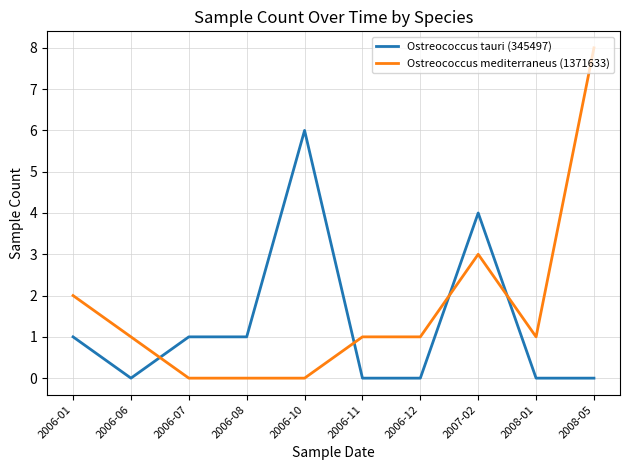

Reading right to left, what are all the values shown in this chart?

Ostreococcus tauri (345497): 0	0	4	0	0	6	1	1	0	1
Ostreococcus mediterraneus (1371633): 8	1	3	1	1	0	0	0	1	2